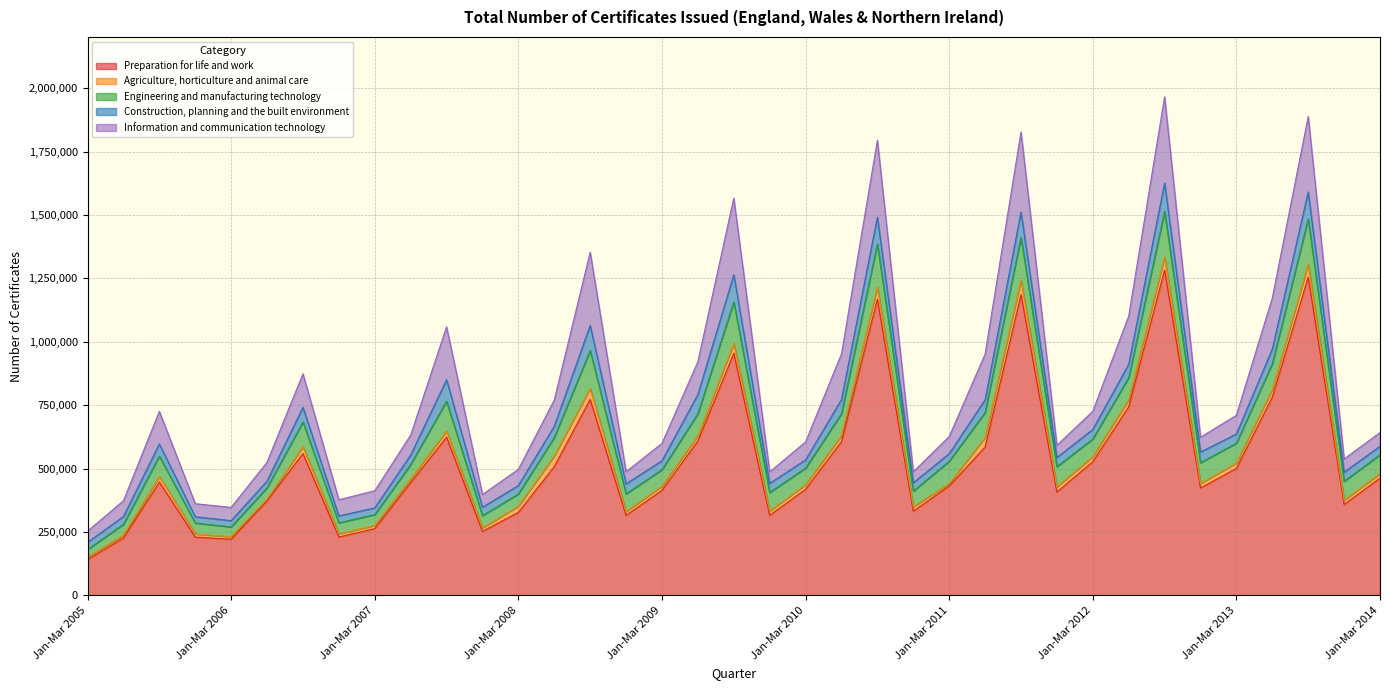

True or false: Information and communication technology and Preparation for life and work intersect in this chart.

False